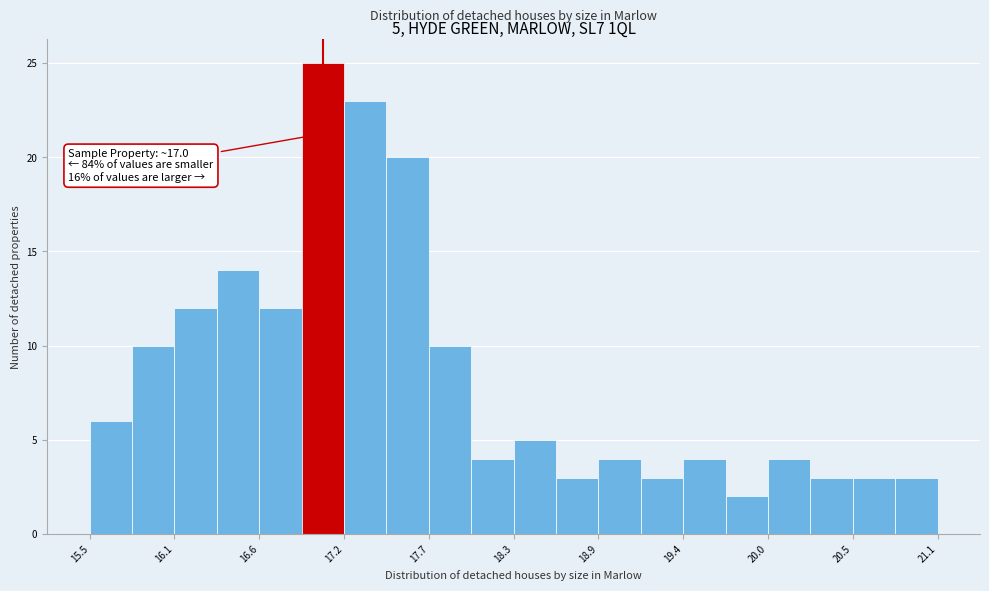

Read against the x-axis, roughly where is the centre of the tallest bar?

17.0